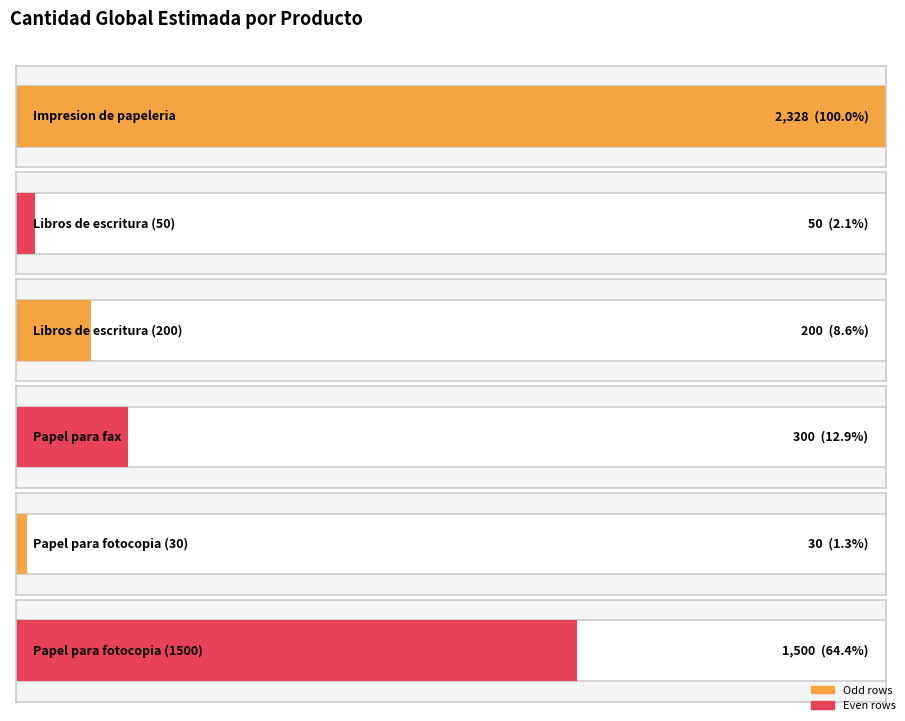

Is it true that the value at 14111531 (200) is 79?

False